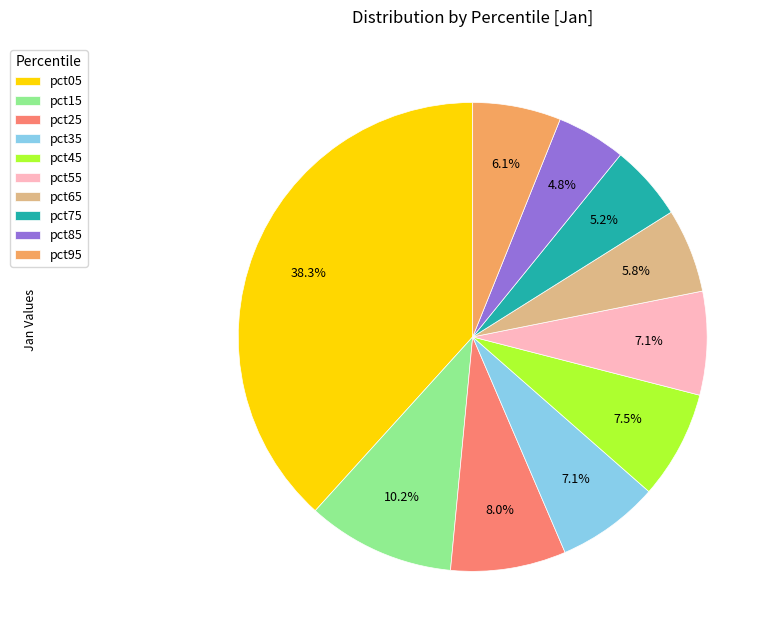

Is there any slice that represents more than half of the pie?

No